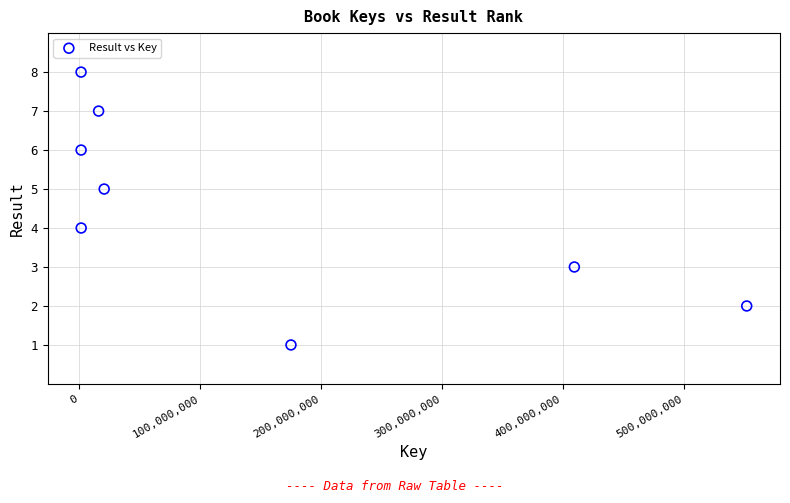

What is the range of X values (max minus min)?

550741575